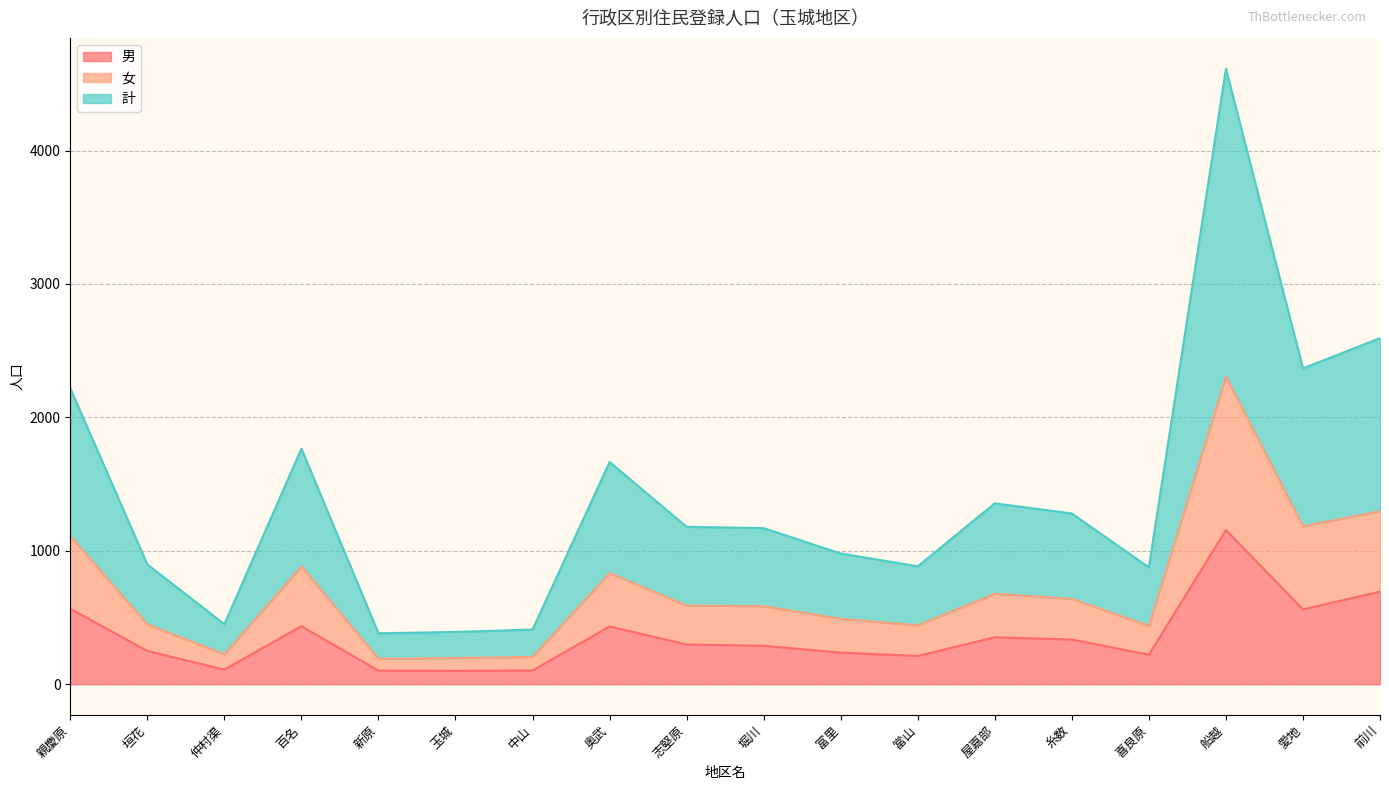

True or false: 男 and 女 intersect in this chart.

False